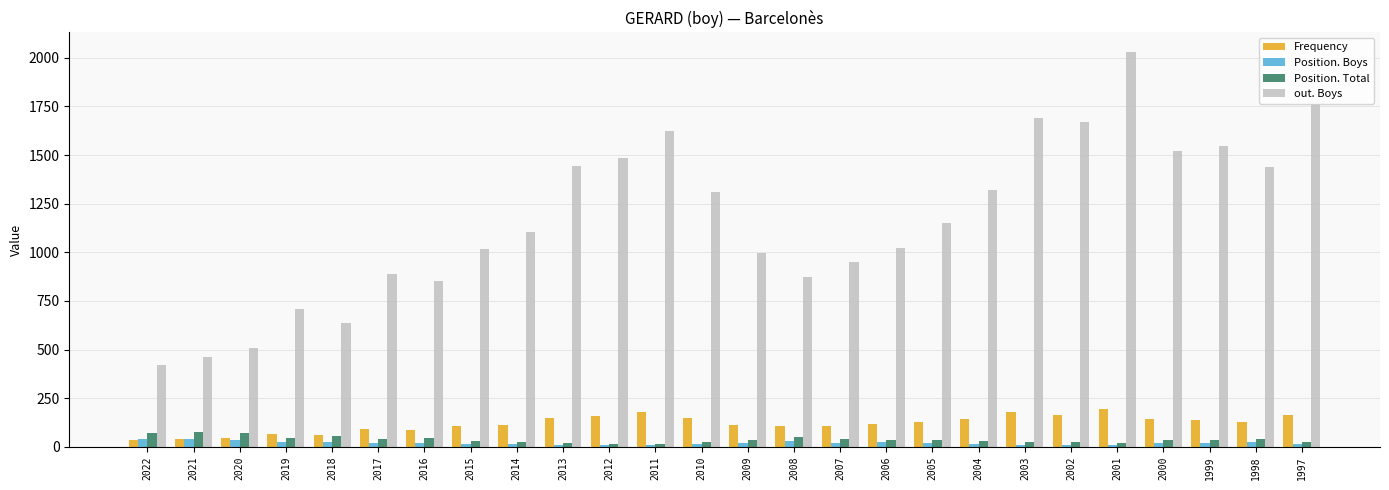

How many bars are there in total?

104